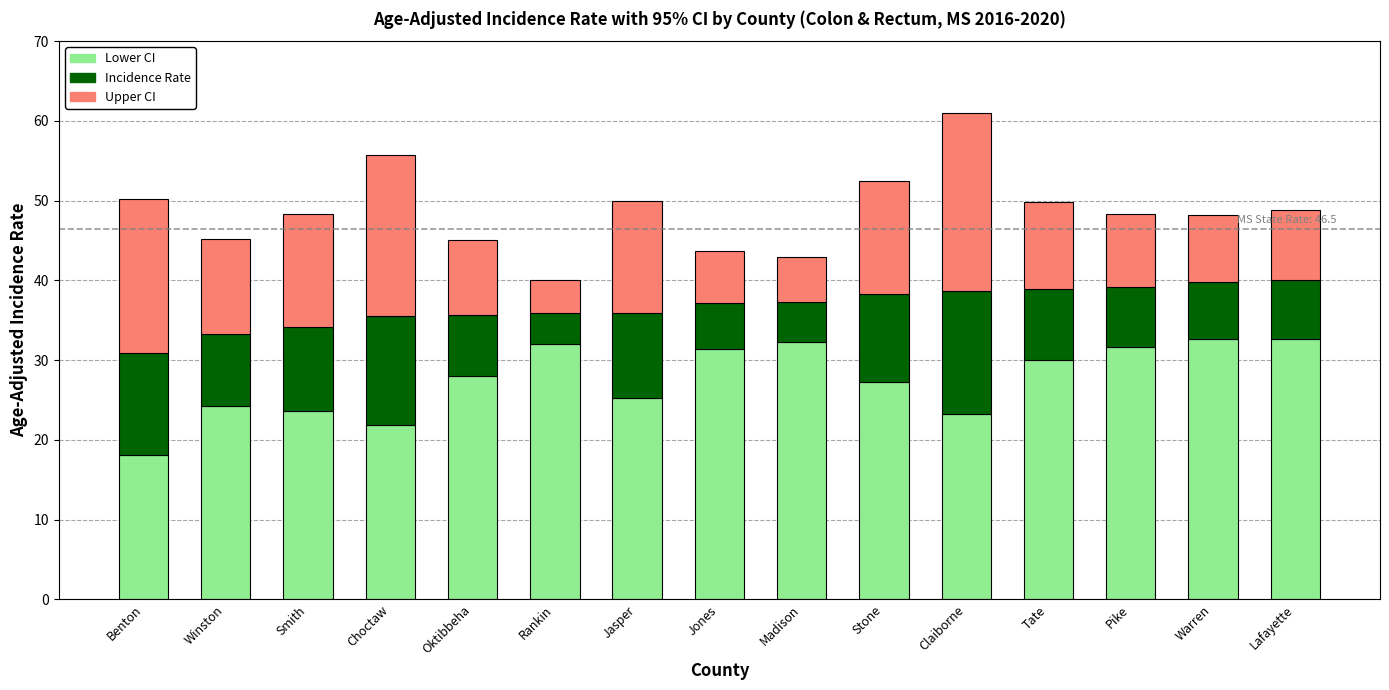

At which category is the sum across all series the highest?

Claiborne